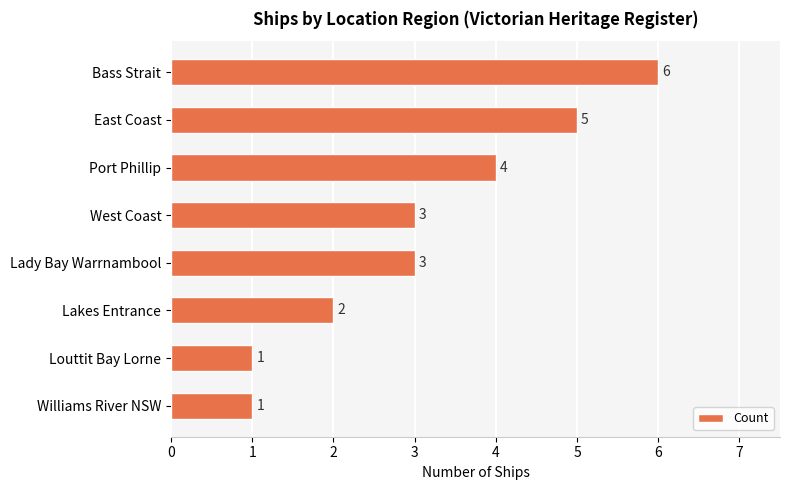

What is the change in value from Bass Strait to West Coast?

-3